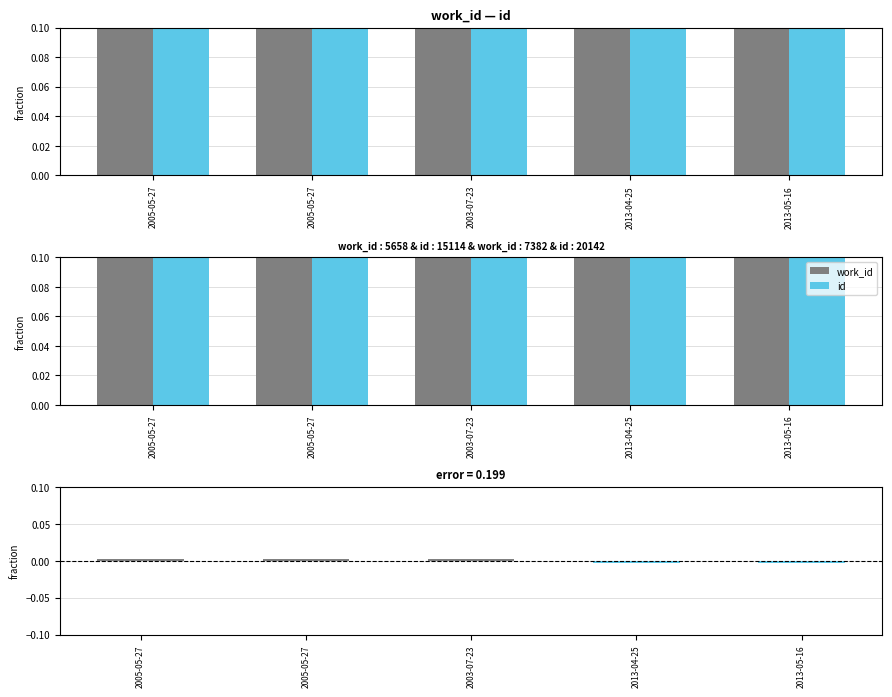

Reading right to left, what are all the values shown in this chart?

work_id: 0.2	0.2	0.2	0.2	0.2
id: 0.2	0.2	0.2	0.2	0.2
work_id − id: -0.0	-0.0	0.0	0.0	0.0